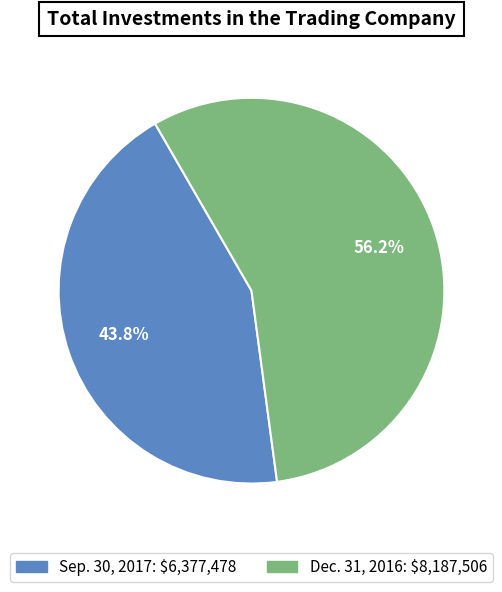

Approximately how many times larger is the value at Dec. 31, 2016 compared to Sep. 30, 2017?

1.3